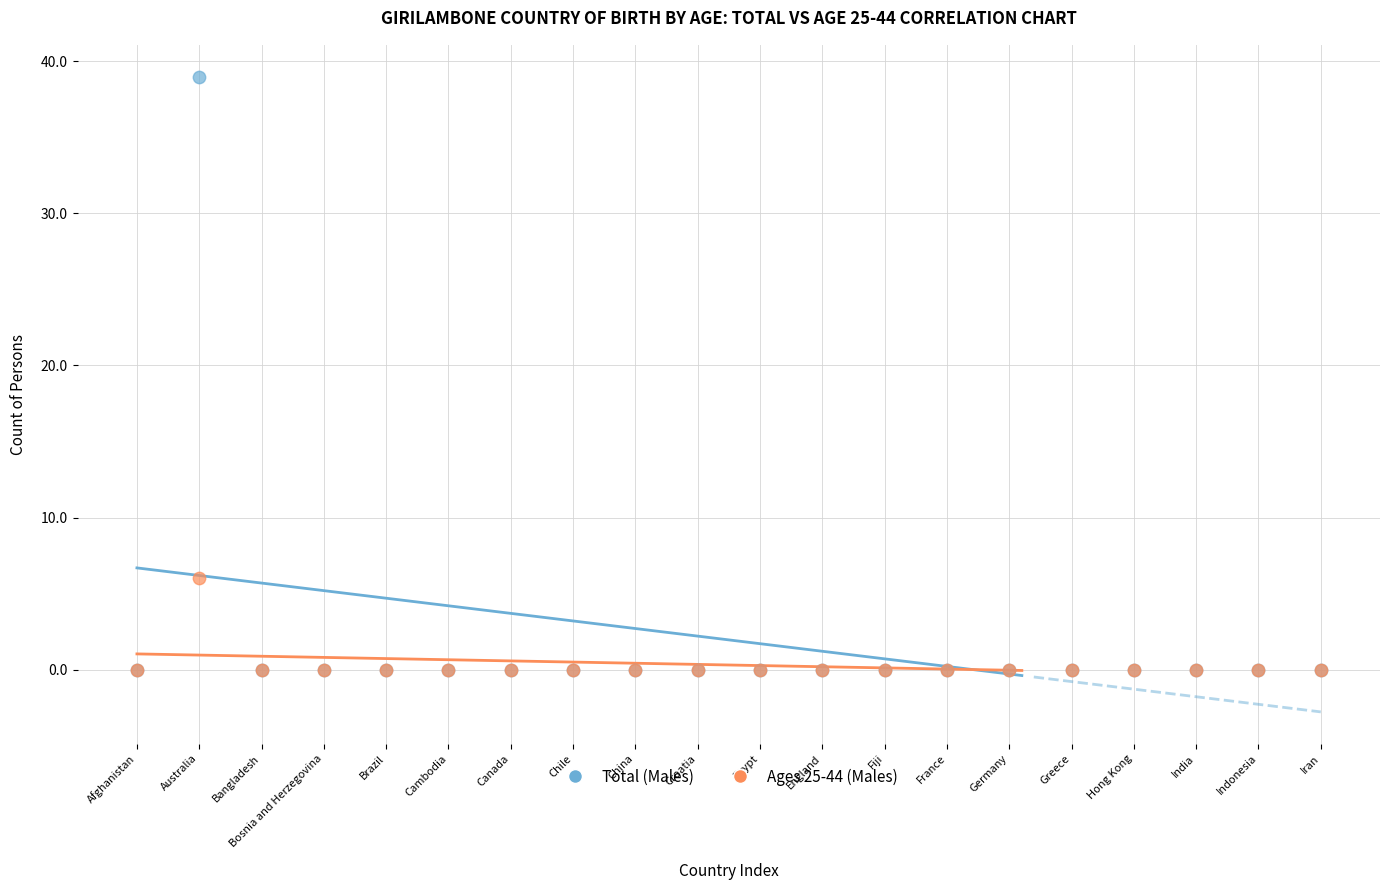

Across all series, what Y value is closest to 19?

6